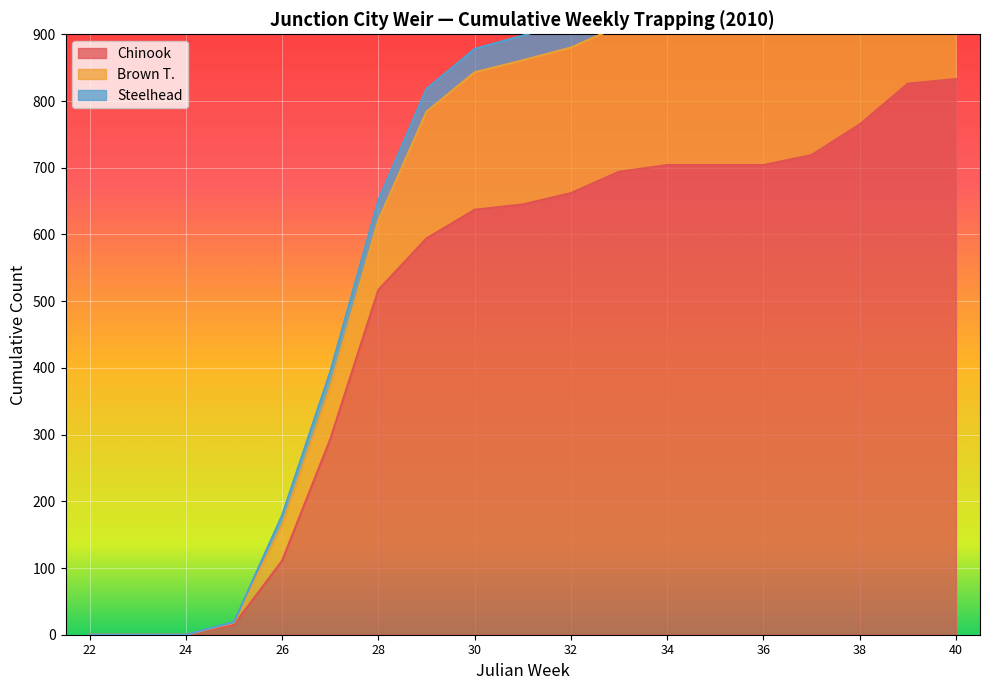

What is the highest value of the Chinook series?

833